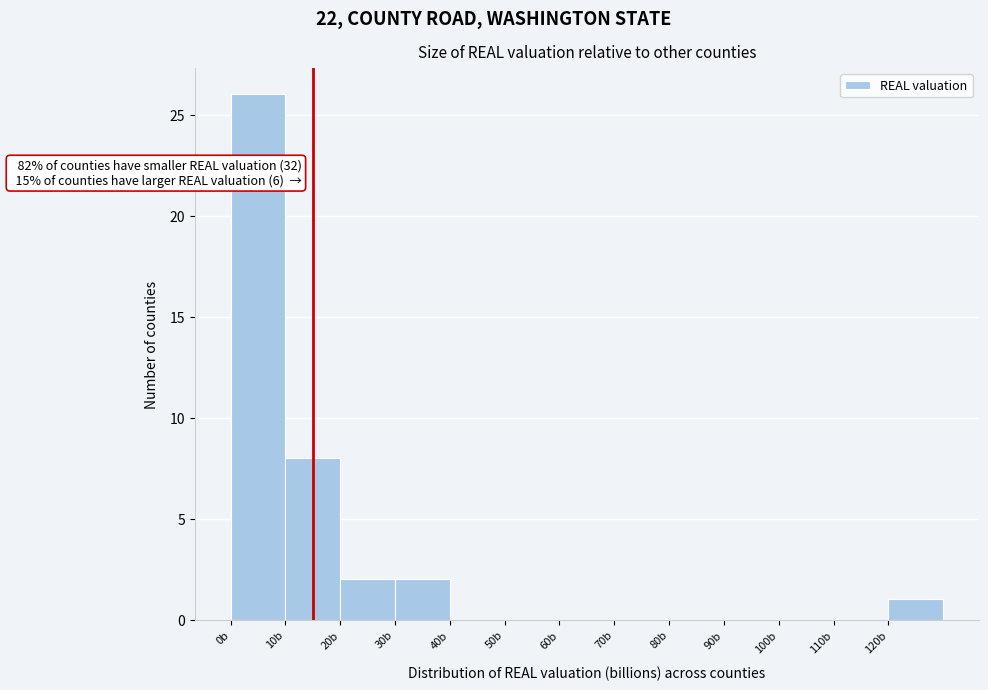

Over which range of the x-axis is the bar tallest?

0 to 10